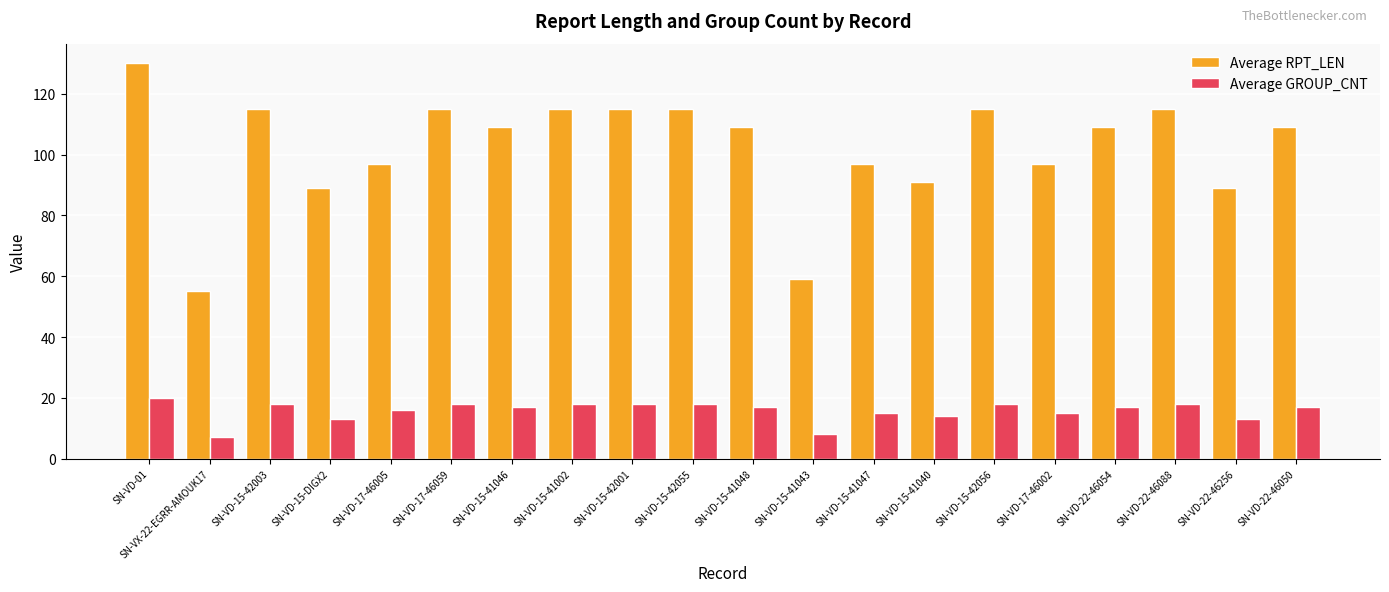

Reading left to right, extract all data points from this chart.

Average RPT_LEN: SN-VD-01=130	SN-VX-22-EGRR-AMOUK17=55	SN-VD-15-42003=115	SN-VD-15-DIGX2=89	SN-VD-17-46005=97	SN-VD-17-46059=115	SN-VD-15-41046=109	SN-VD-15-41002=115	SN-VD-15-42001=115	SN-VD-15-42055=115	SN-VD-15-41048=109	SN-VD-15-41043=59	SN-VD-15-41047=97	SN-VD-15-41040=91	SN-VD-15-42056=115	SN-VD-17-46002=97	SN-VD-22-46054=109	SN-VD-22-46088=115	SN-VD-22-46256=89	SN-VD-22-46050=109
Average GROUP_CNT: SN-VD-01=20	SN-VX-22-EGRR-AMOUK17=7	SN-VD-15-42003=18	SN-VD-15-DIGX2=13	SN-VD-17-46005=16	SN-VD-17-46059=18	SN-VD-15-41046=17	SN-VD-15-41002=18	SN-VD-15-42001=18	SN-VD-15-42055=18	SN-VD-15-41048=17	SN-VD-15-41043=8	SN-VD-15-41047=15	SN-VD-15-41040=14	SN-VD-15-42056=18	SN-VD-17-46002=15	SN-VD-22-46054=17	SN-VD-22-46088=18	SN-VD-22-46256=13	SN-VD-22-46050=17